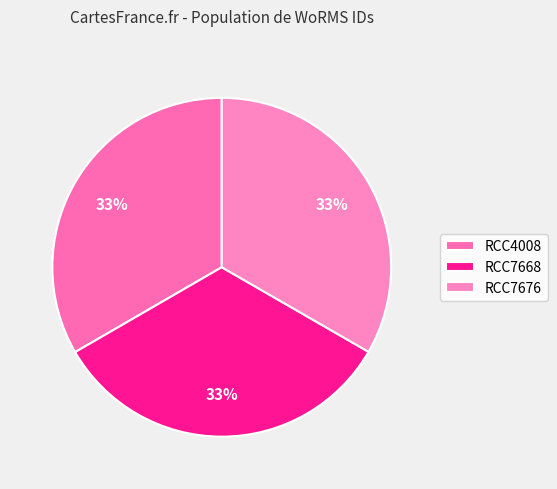

What percentage is the RCC7676 slice, to the nearest percent?

33%